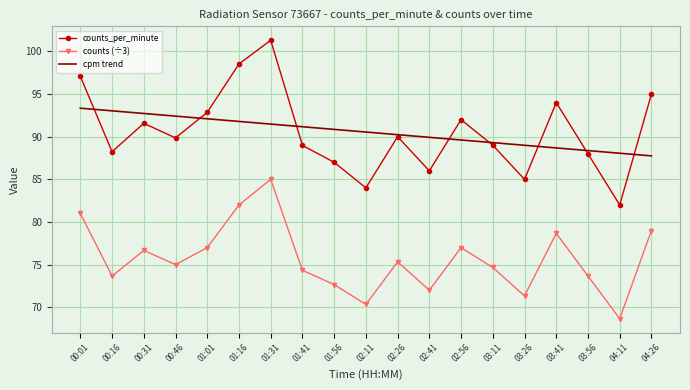

What is the difference between the highest and lowest values at 02:41?

17.9